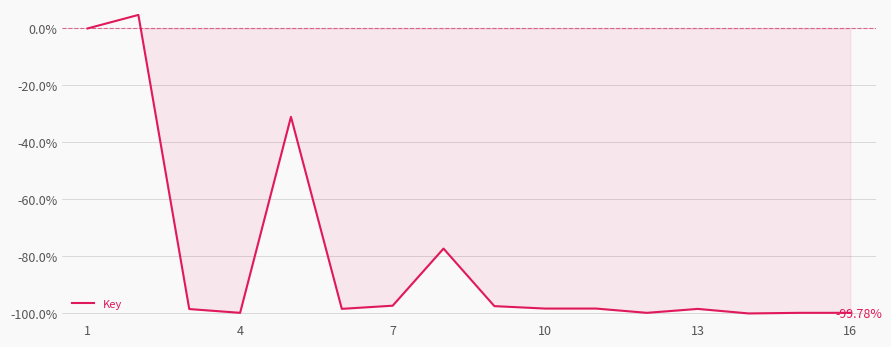

Does the chart have visible grid lines?

Yes